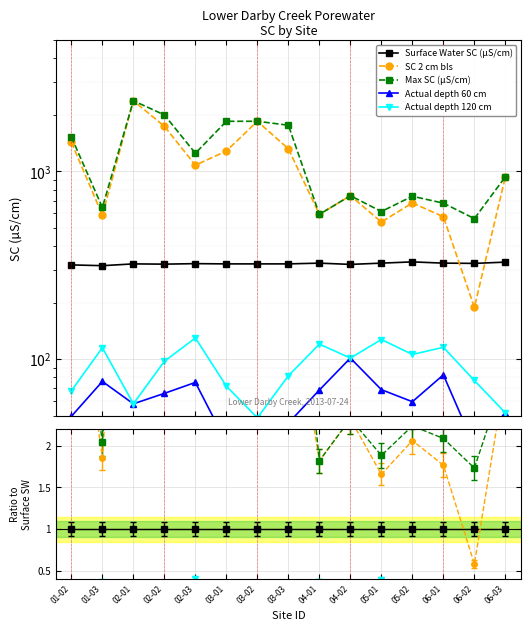

What value does the SC 2 cm bls series have at 05-01?

538.0